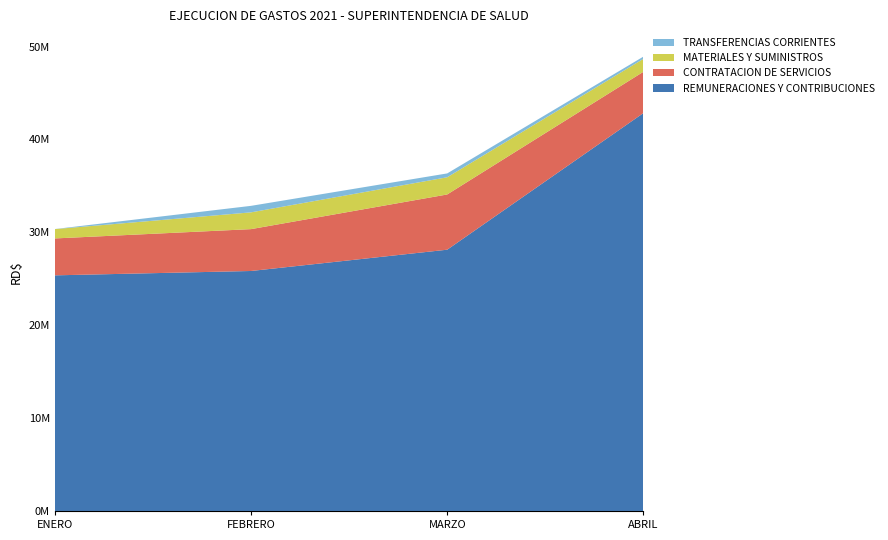

Reading left to right, list all the values displayed in this chart.

REMUNERACIONES Y CONTRIBUCIONES: ENERO=25367118.4	FEBRERO=25837219.6	MARZO=28128708.0	ABRIL=42838180.1
CONTRATACION DE SERVICIOS: ENERO=3973700.2	FEBRERO=4506384.6	MARZO=5946916.1	ABRIL=4445925.9
MATERIALES Y SUMINISTROS: ENERO=1003981.7	FEBRERO=1806056.5	MARZO=1851404.3	ABRIL=1393687.9
TRANSFERENCIAS CORRIENTES: ENERO=7500.0	FEBRERO=700142.6	MARZO=414500.0	ABRIL=240000.0